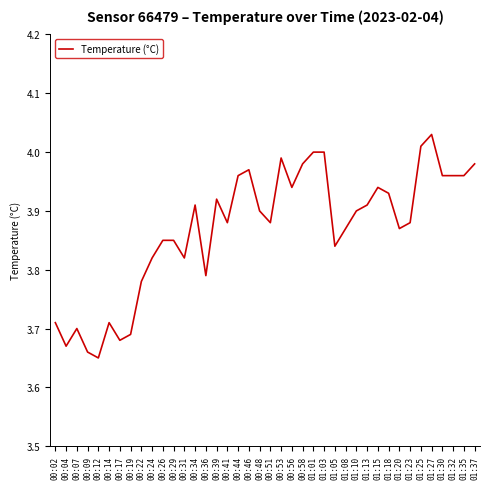

What position from the right is 00:58?

17